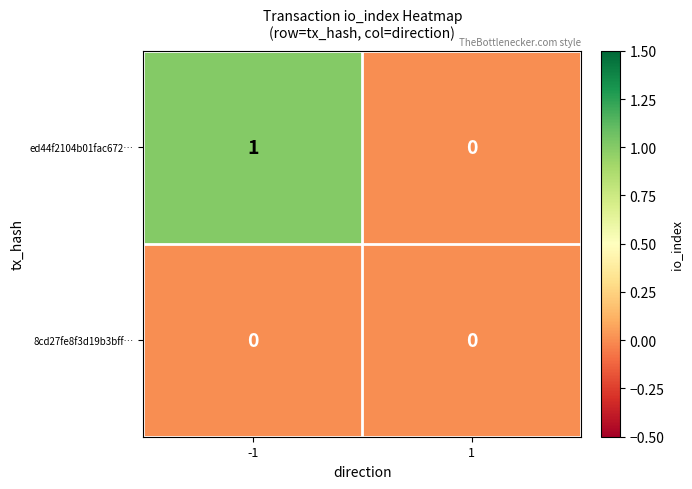

The 8cd27fe8f3d19b3bff… series shows 0 at -1. True or false?

True